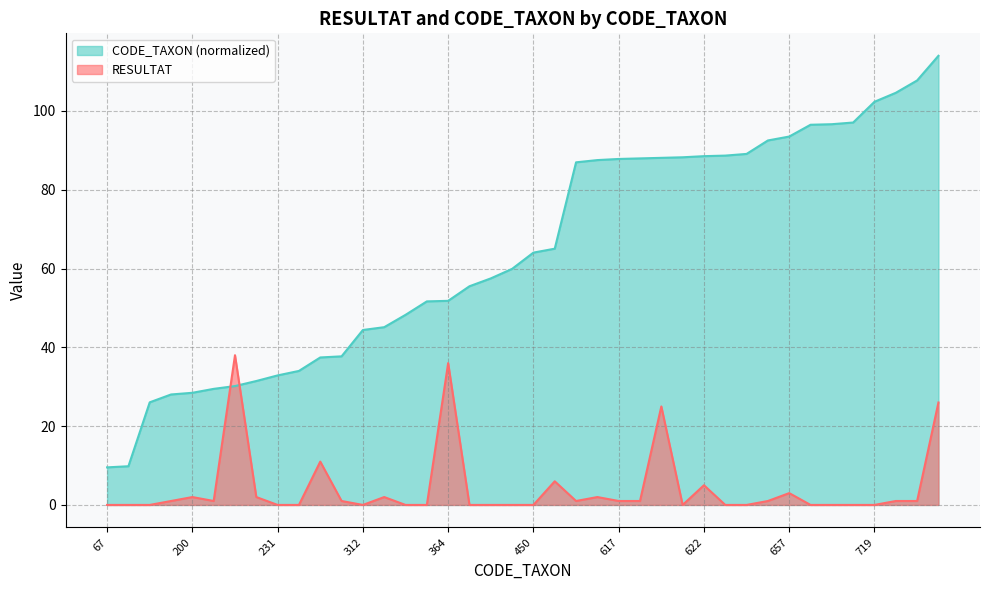

True or false: RESULTAT and CODE_TAXON intersect in this chart.

True